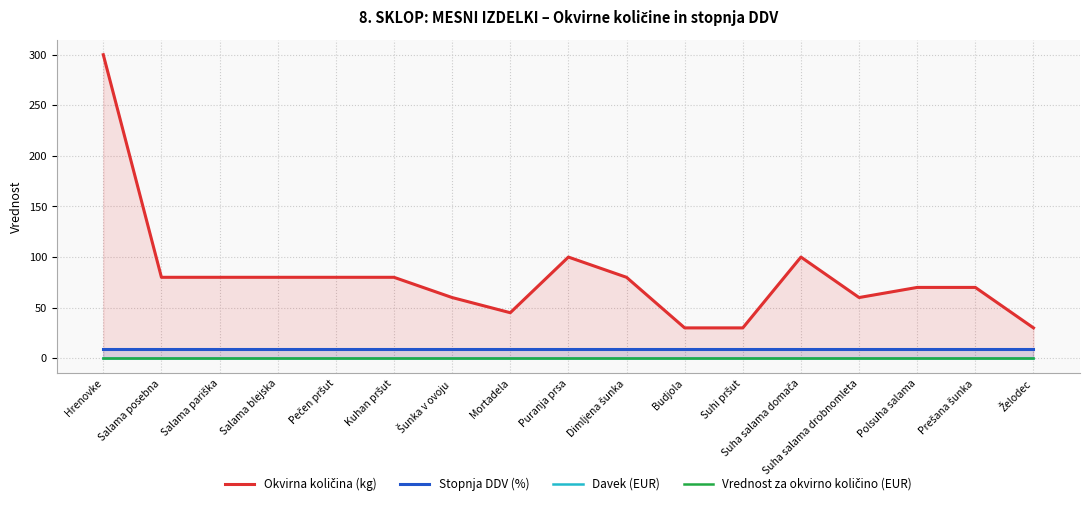

Reading right to left, extract all data points from this chart.

Okvirna količina (kg): 30.0	70.0	70.0	60.0	100.0	30.0	30.0	80.0	100.0	45.0	60.0	80.0	80.0	80.0	80.0	80.0	300.0
Stopnja DDV (%): 9.5	9.5	9.5	9.5	9.5	9.5	9.5	9.5	9.5	9.5	9.5	9.5	9.5	9.5	9.5	9.5	9.5
Davek (EUR): 0.0	0.0	0.0	0.0	0.0	0.0	0.0	0.0	0.0	0.0	0.0	0.0	0.0	0.0	0.0	0.0	0.0
Vrednost za okvirno količino (EUR): 0.0	0.0	0.0	0.0	0.0	0.0	0.0	0.0	0.0	0.0	0.0	0.0	0.0	0.0	0.0	0.0	0.0